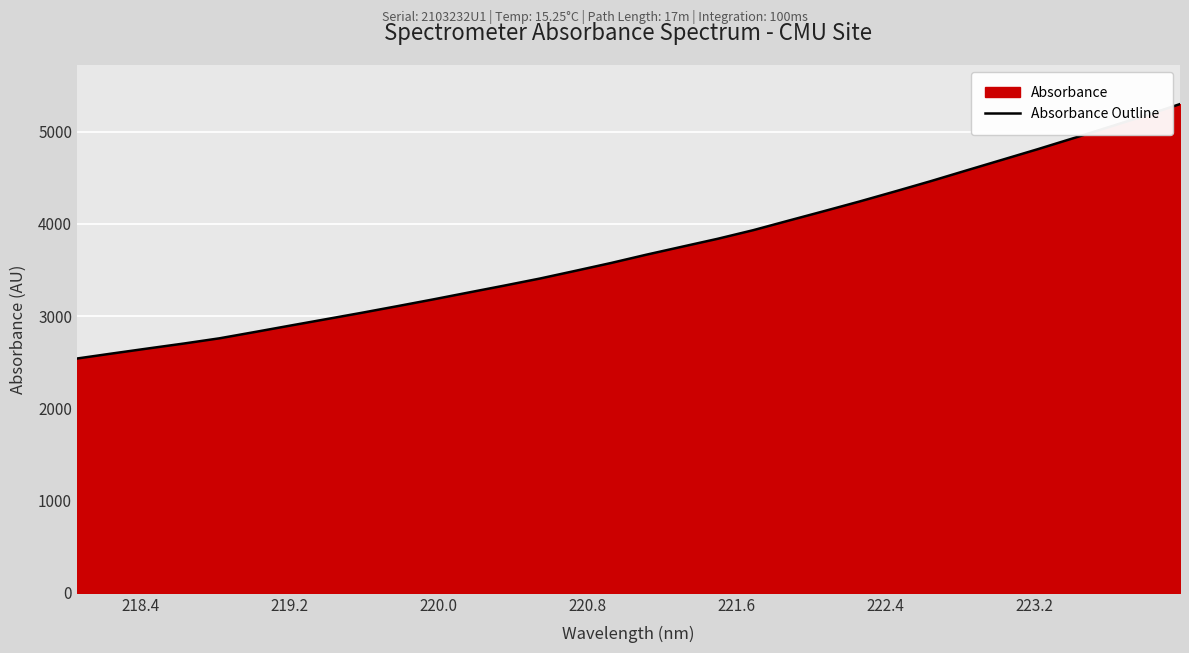

What is the difference between the maximum and minimum values?

2758.8